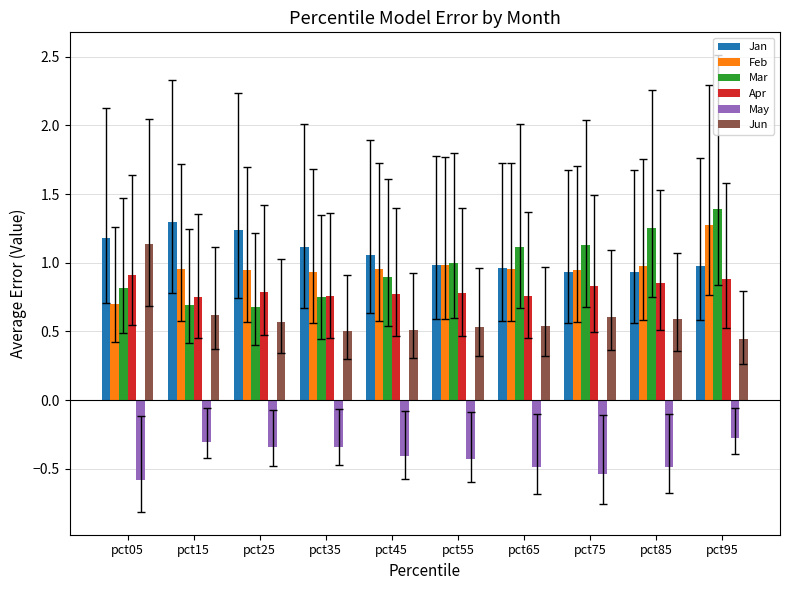

What is the difference between the maximum and minimum values in the Feb series?

0.6